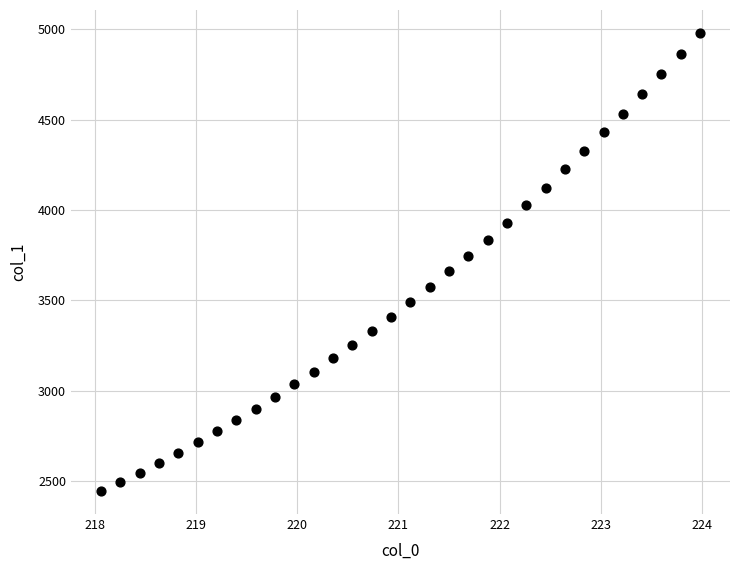

What is the range of X values (max minus min)?

5.9